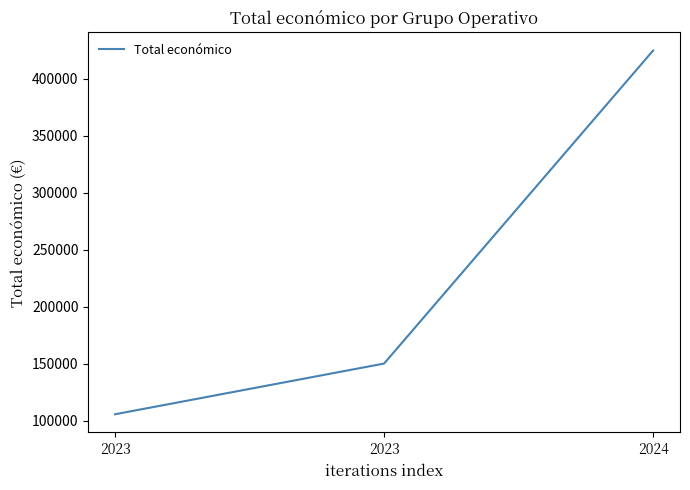

Reading right to left, what are all the values shown in this chart?

2024=424720	2023=150000	2023=105516